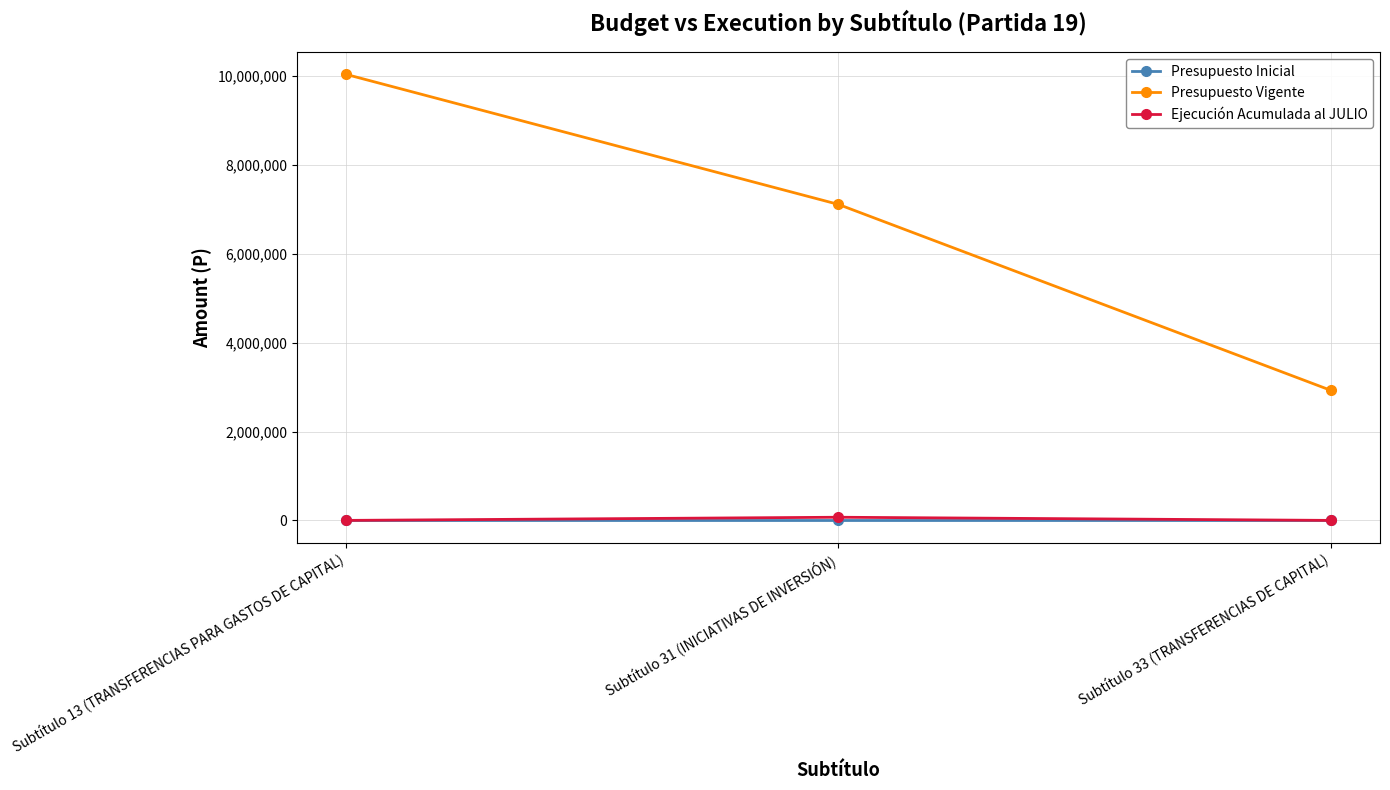

What is the difference between the Presupuesto Vigente values at Subtítulo 13 (TRANSFERENCIAS PARA GASTOS DE CAPITAL) and Subtítulo 31 (INICIATIVAS DE INVERSIÓN)?

2928300